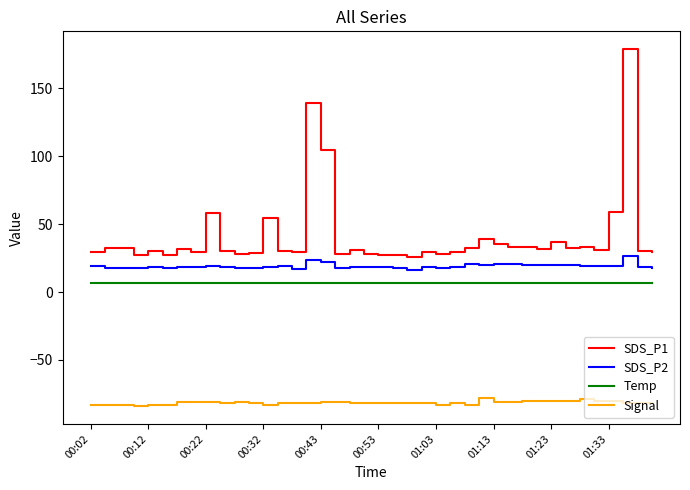

Rank the series by their maximum value, from lowest to highest.

Signal, Temp, SDS_P2, SDS_P1